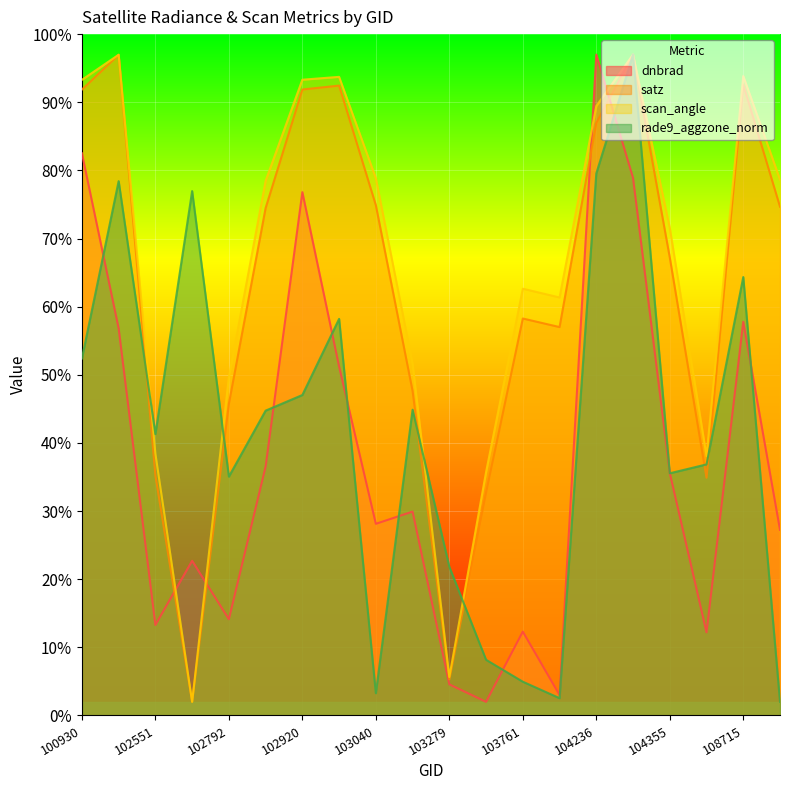

At which category does satz reach its first local valley?

102671